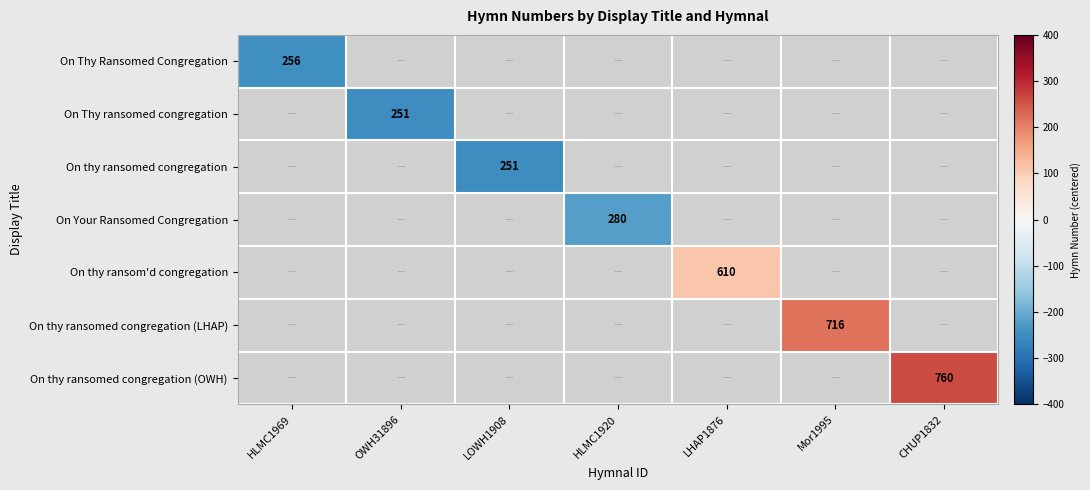

True or false: On Thy ransomed congregation has a value of -249.0 at OWH31896.

True